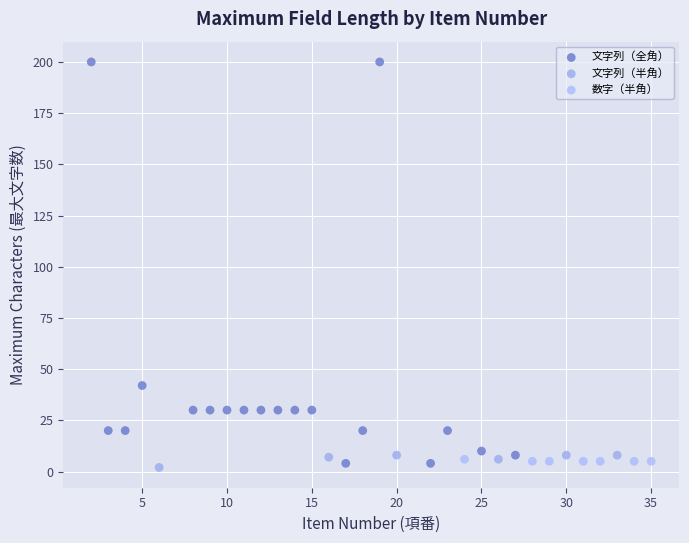

Which series reaches the maximum Y coordinate?

文字列（全角）